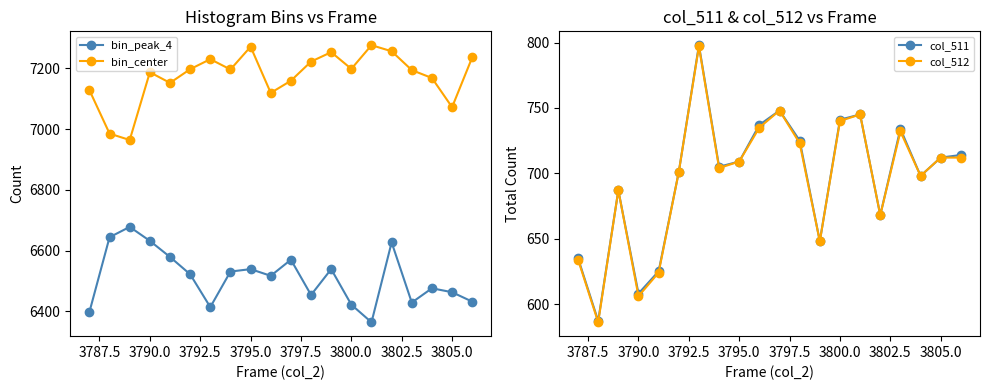

How many values in the col_512 series are below 709?

10